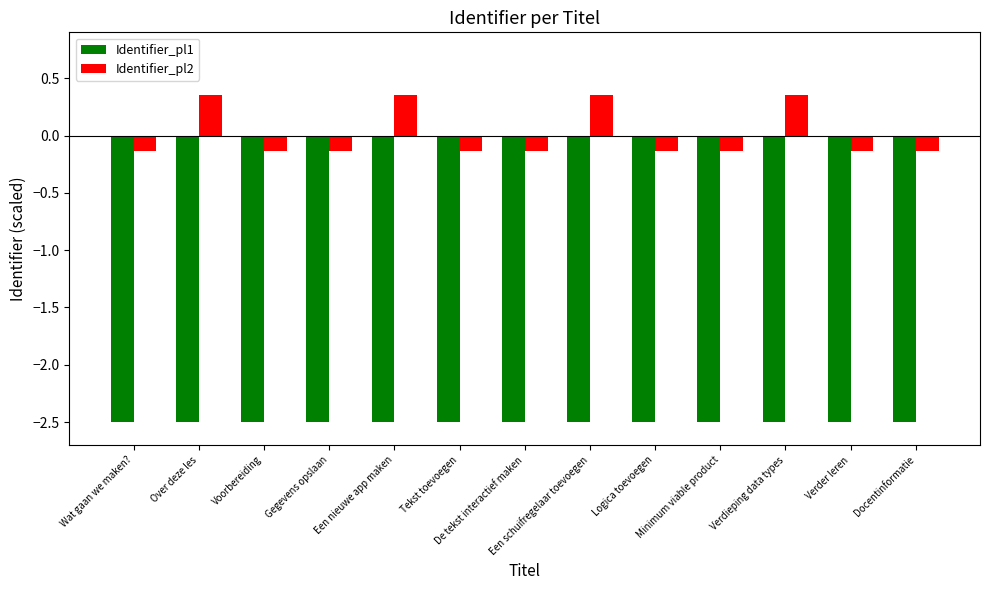

Rank the series at Verder leren from lowest to highest value.

Identifier_pl1, Identifier_pl2